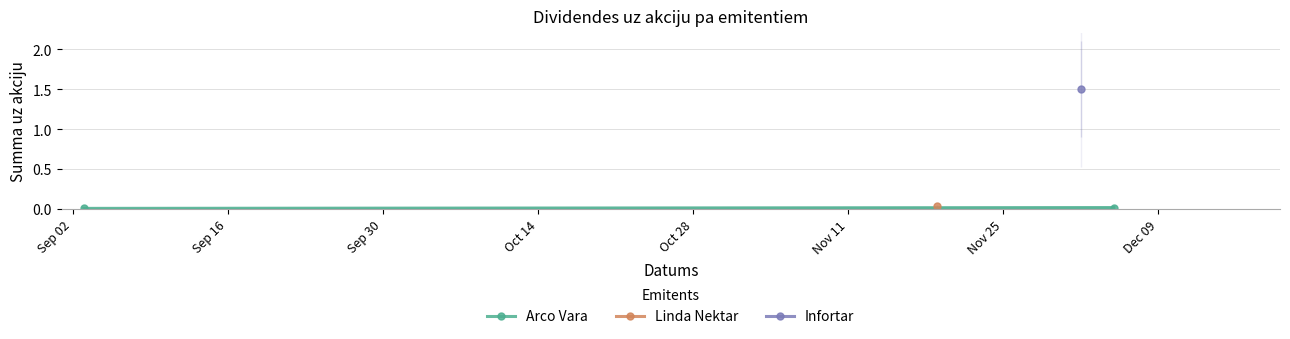

The value at Sep 16 is 0.0. True or false?

False